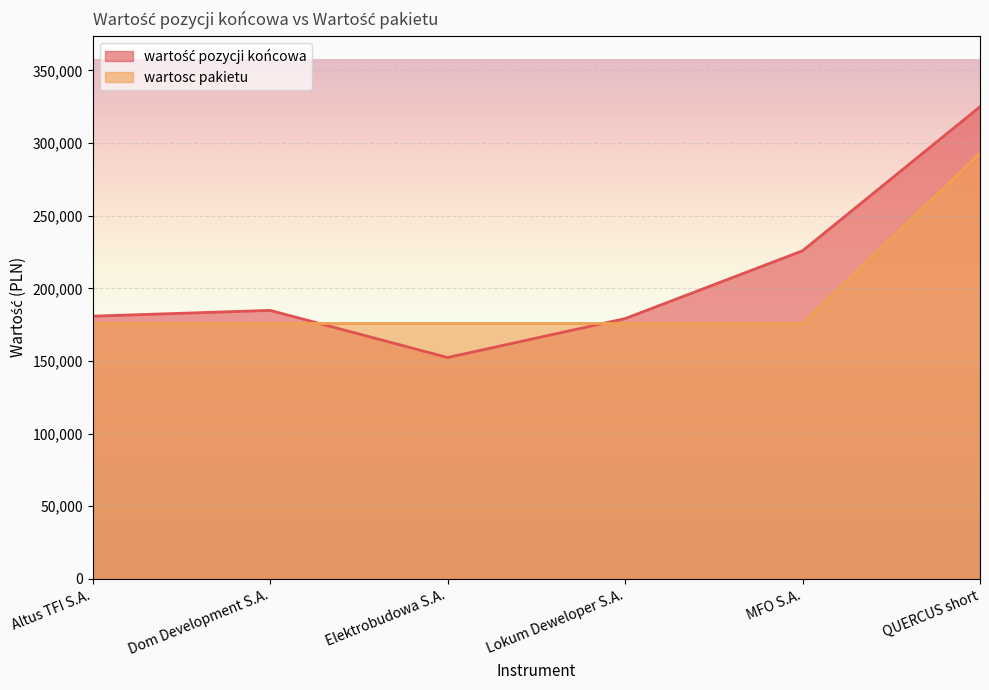

How many series are shown in this chart?

2